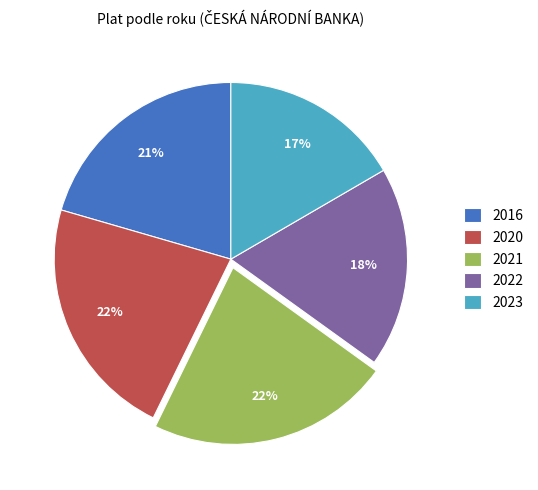

Which category has the smallest portion of the pie?

2023